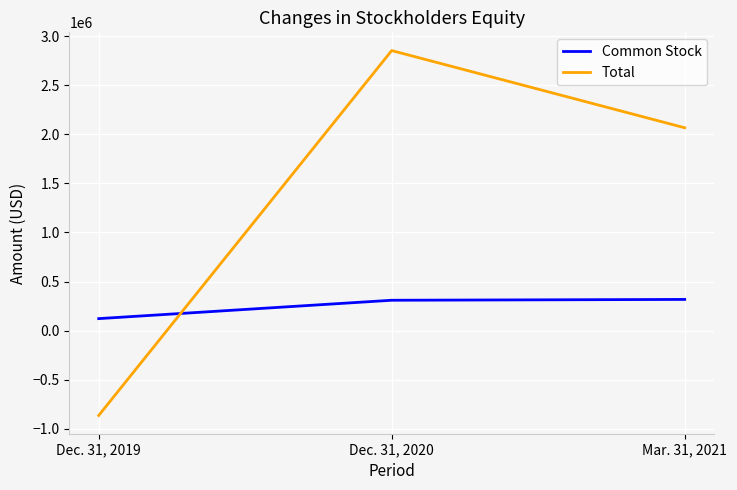

At which category does the chart reach its minimum across all series?

Dec. 31, 2019